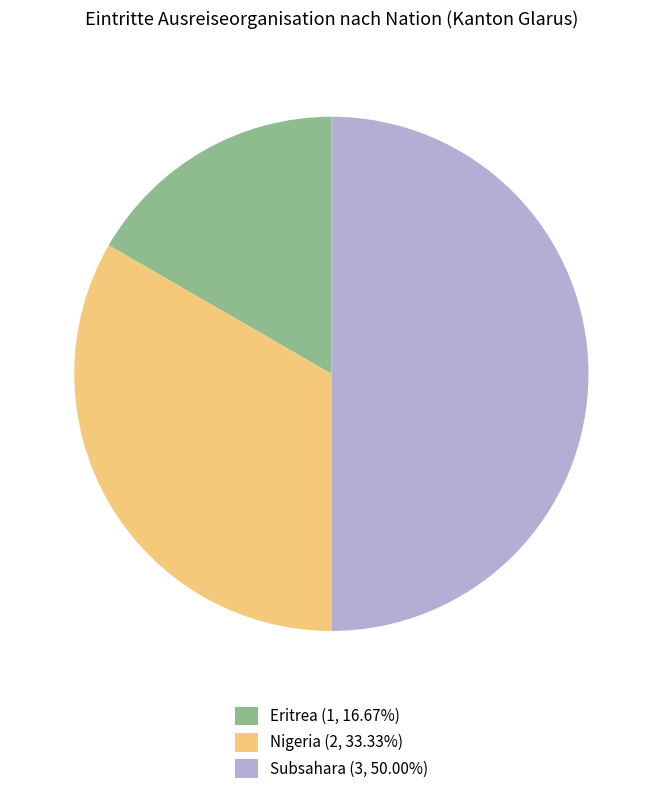

Approximately how many times larger is the value at Subsahara (3, 50.00%) compared to Eritrea (1, 16.67%)?

3.0